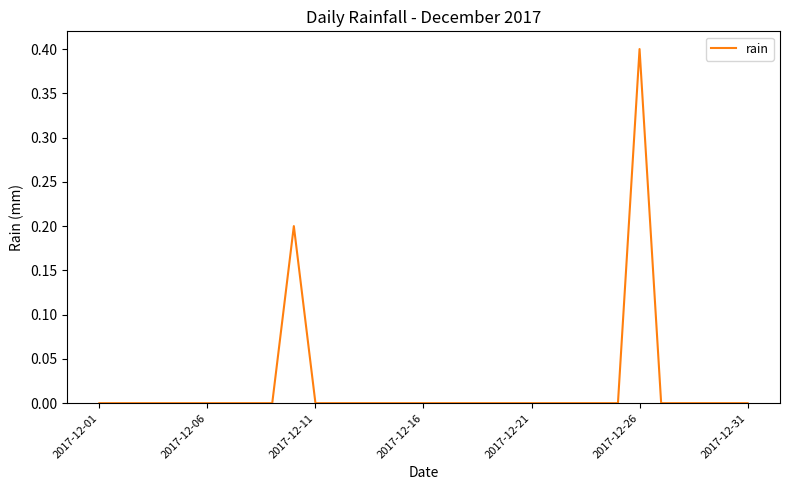

The chart shows a value of 0.2 at 2017-12-21. True or false?

False